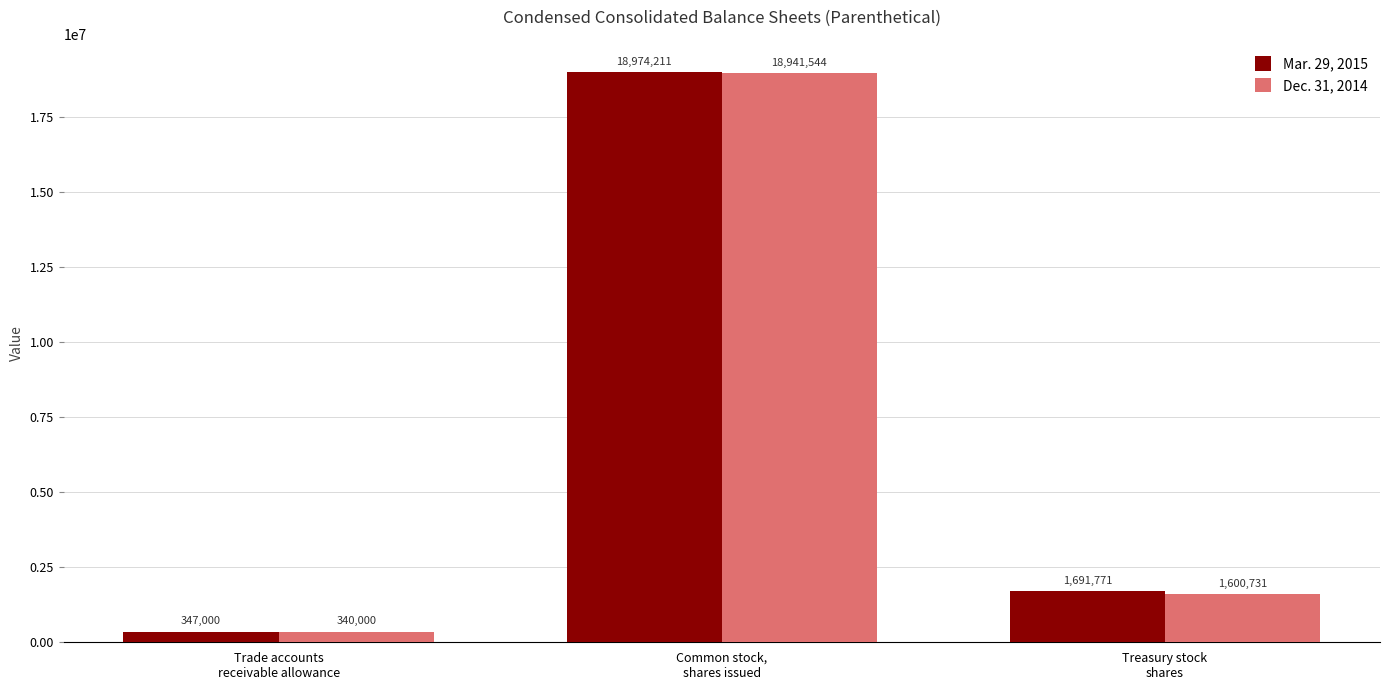

What is the difference between the Dec. 31, 2014 values at Trade accounts
receivable allowance and Common stock,
shares issued?

18601544